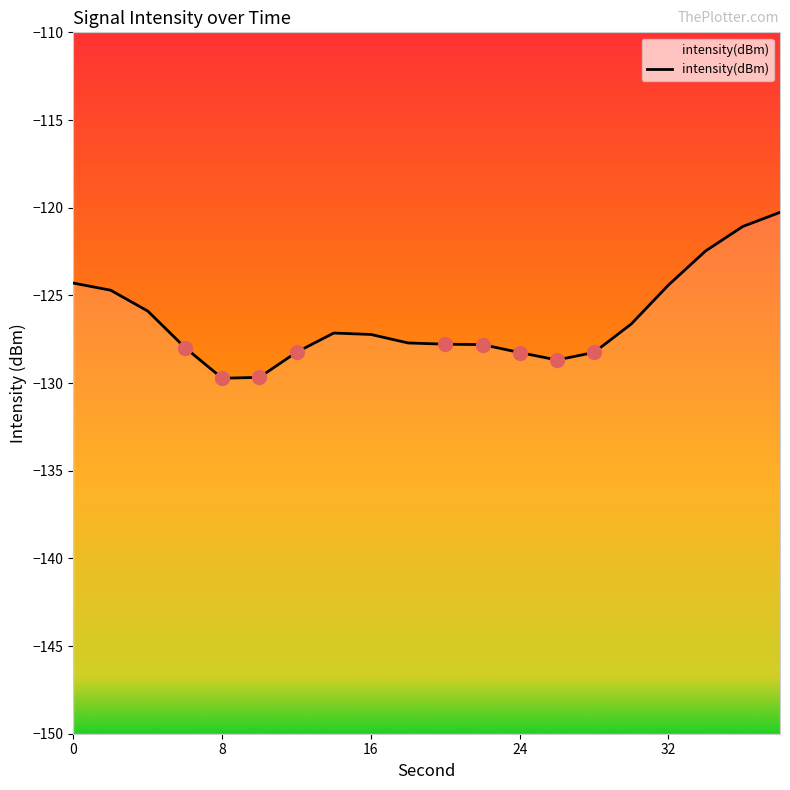

Does the chart have visible grid lines?

No